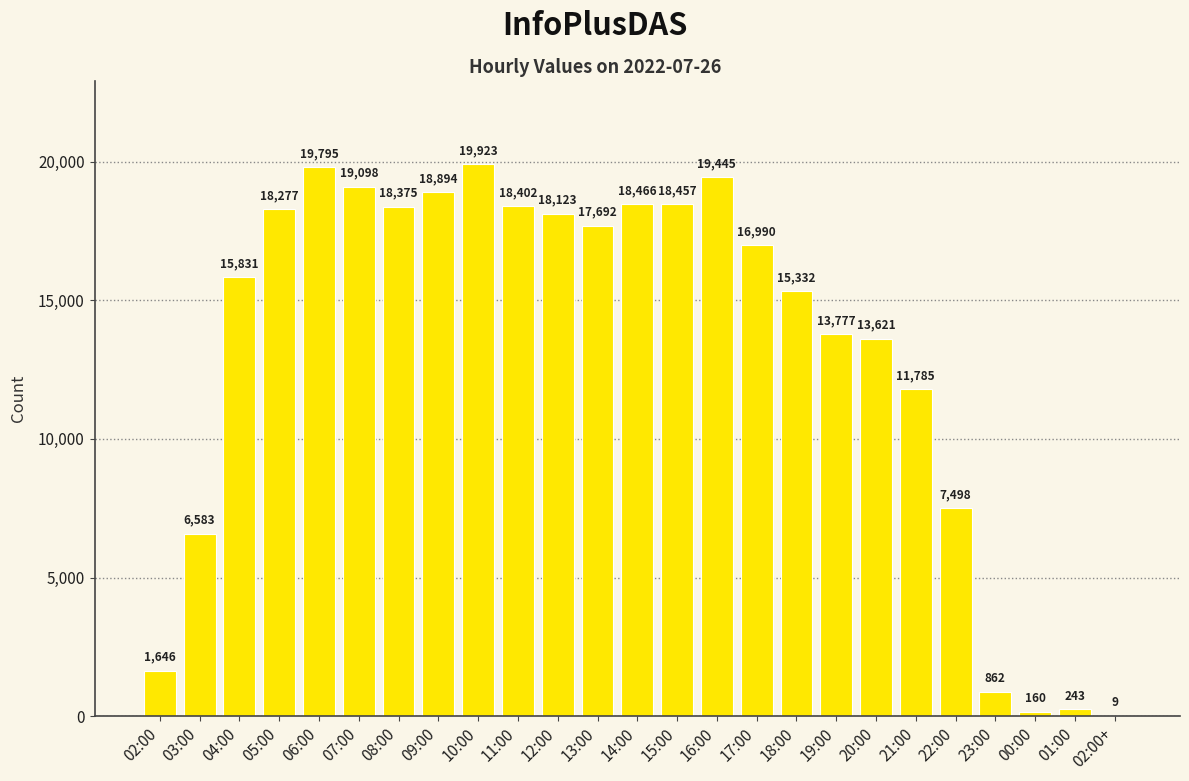

What value does the data have at 11:00, to the nearest 10?

18400